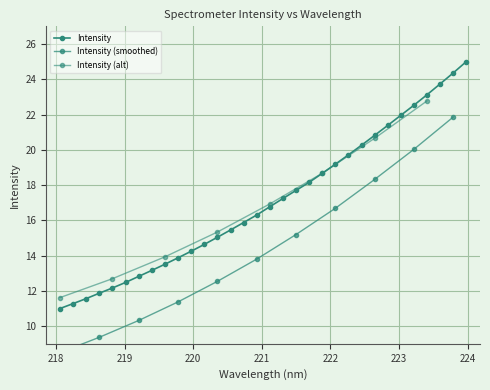

What is the label of the 28th point from the right?

218.8244